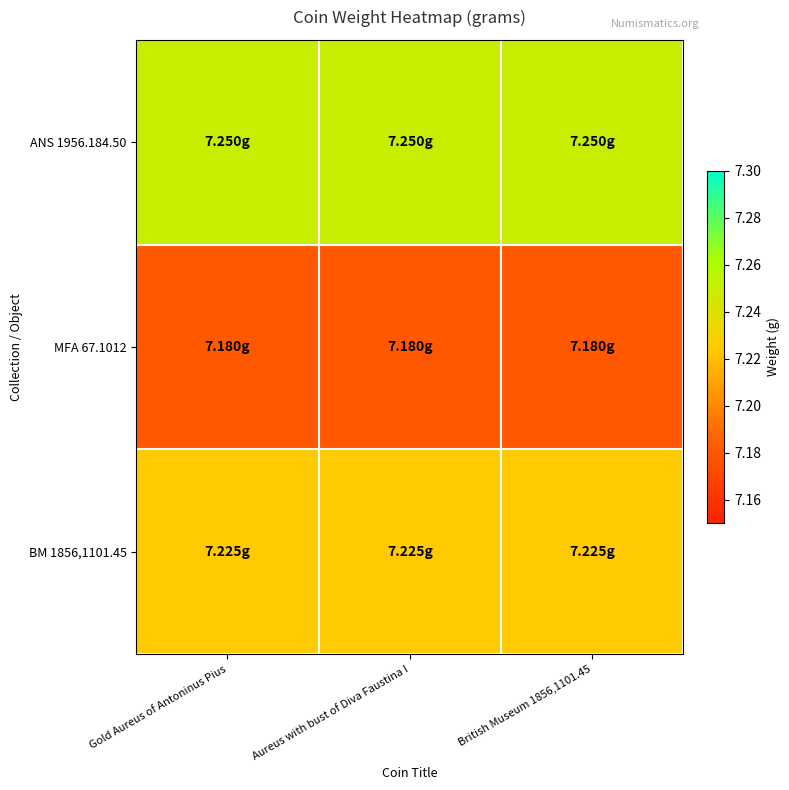

Reading left to right, list all the values displayed in this chart.

ANS 1956.184.50: Gold Aureus of Antoninus Pius=7.2	Aureus with bust of Diva Faustina I=7.2	British Museum 1856,1101.45=7.2
MFA 67.1012: Gold Aureus of Antoninus Pius=7.2	Aureus with bust of Diva Faustina I=7.2	British Museum 1856,1101.45=7.2
BM 1856,1101.45: Gold Aureus of Antoninus Pius=7.2	Aureus with bust of Diva Faustina I=7.2	British Museum 1856,1101.45=7.2